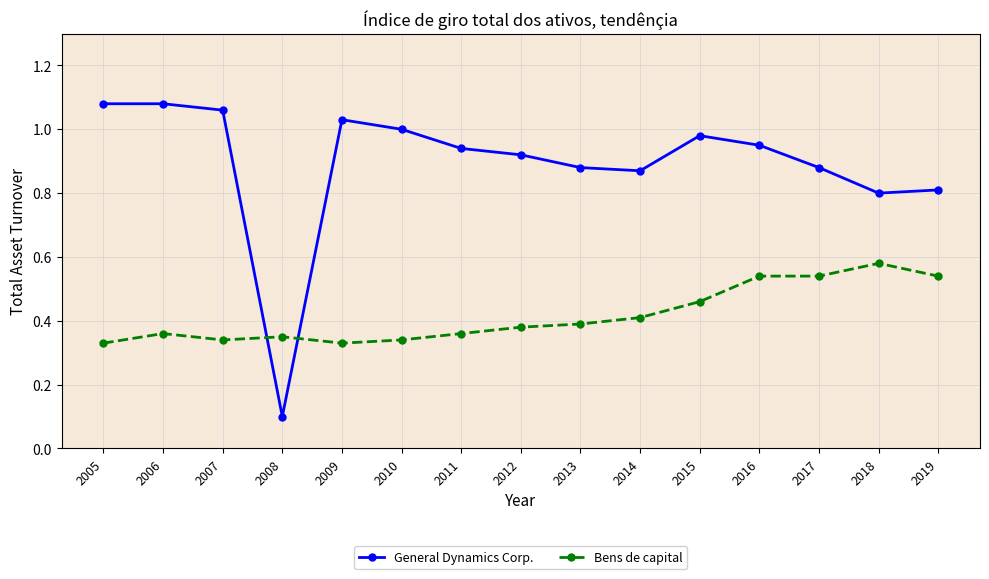

What is the value of the General Dynamics Corp. point at the 4th from the left?

0.1